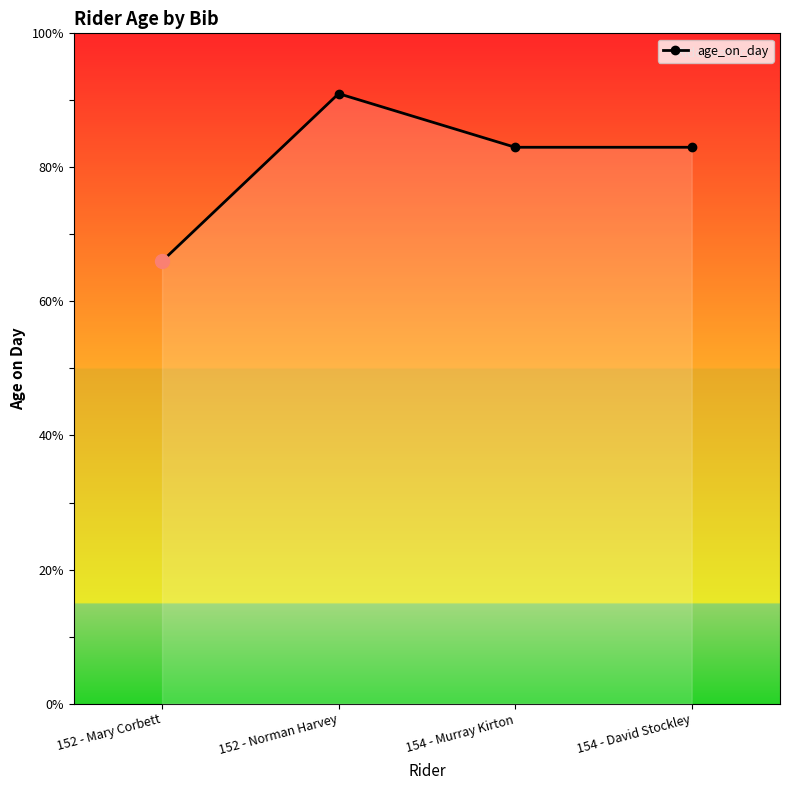

At which category does the chart reach its minimum across all series?

152 - Mary Corbett